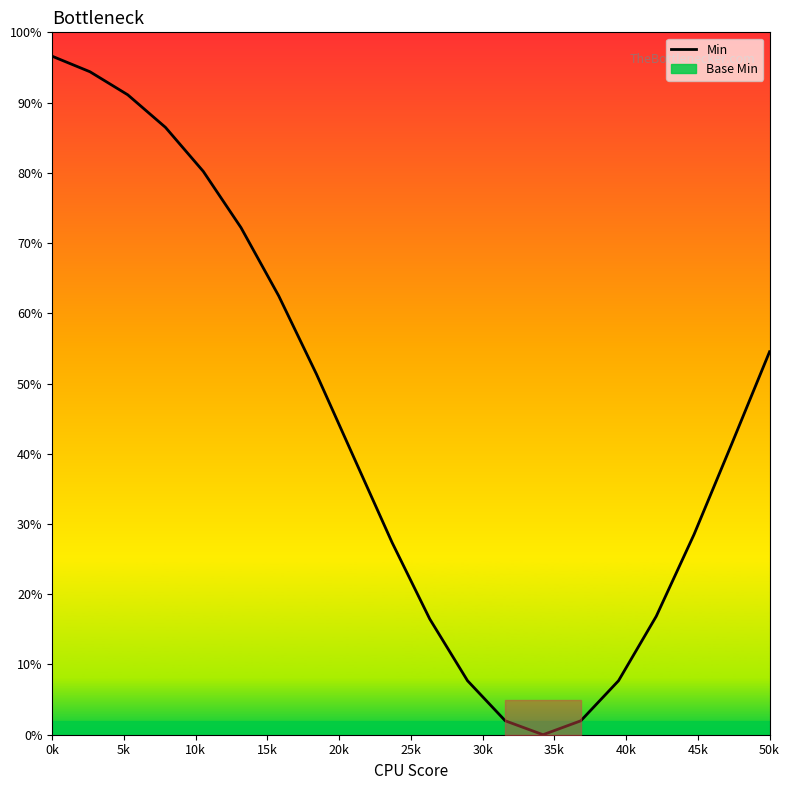

The chart shows a value of 121.9 at 20k. True or false?

False